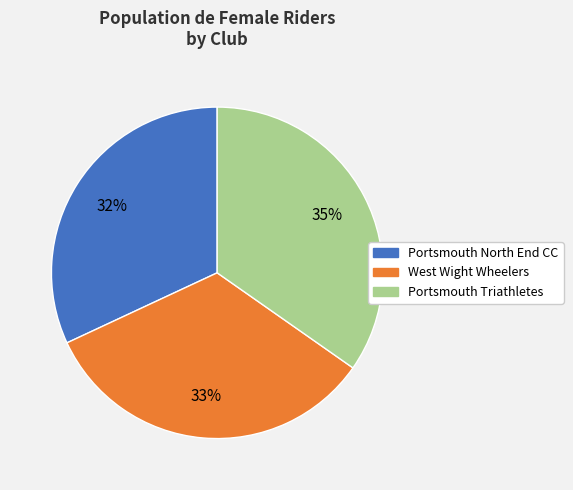

Do West Wight Wheelers and Portsmouth North End CC together represent more than half of the pie?

Yes